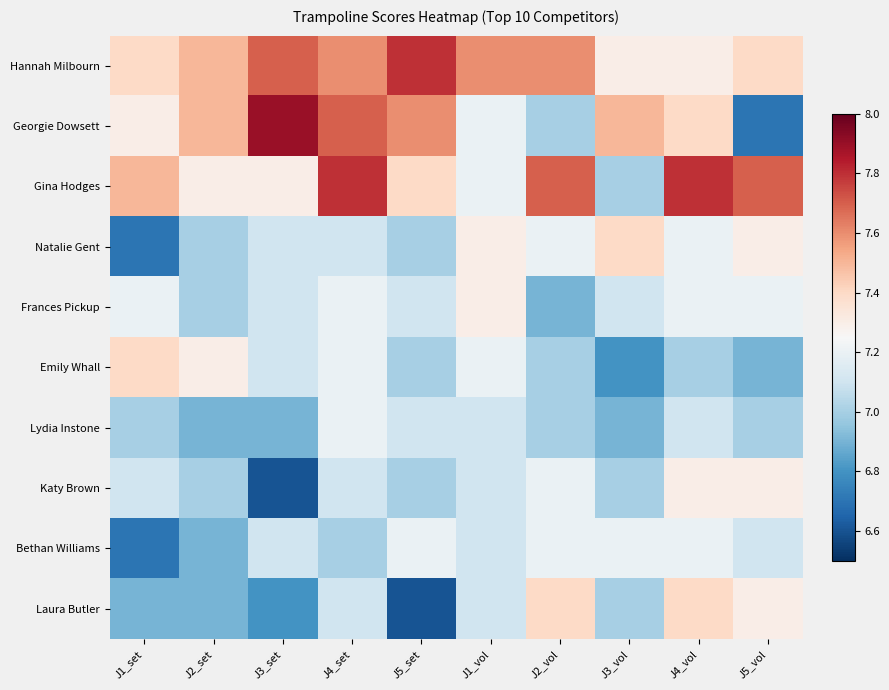

Between J2_vol and J1_vol, which is larger?

J2_vol